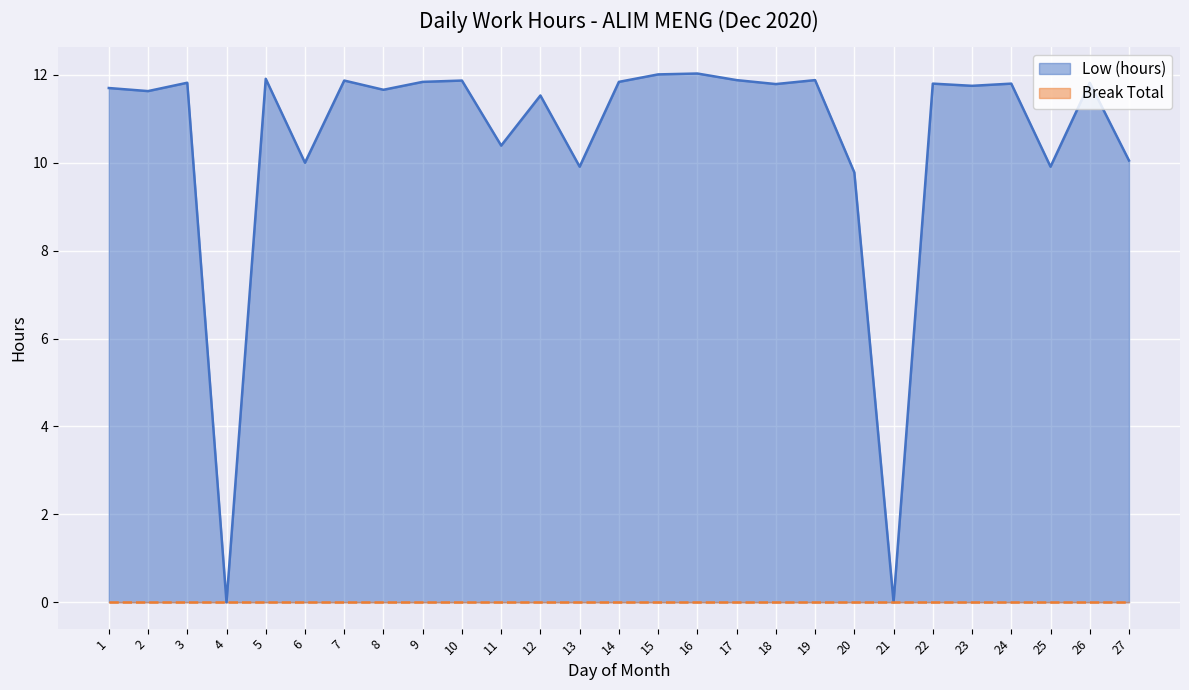

What is the change in value from 4 to 5?

+11.9